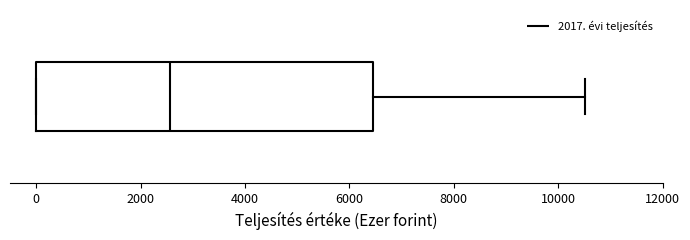

Where does the median line of the box sit on the x-axis? The values are not printed on the chart, so give them approximately, as read against the axis.

2600